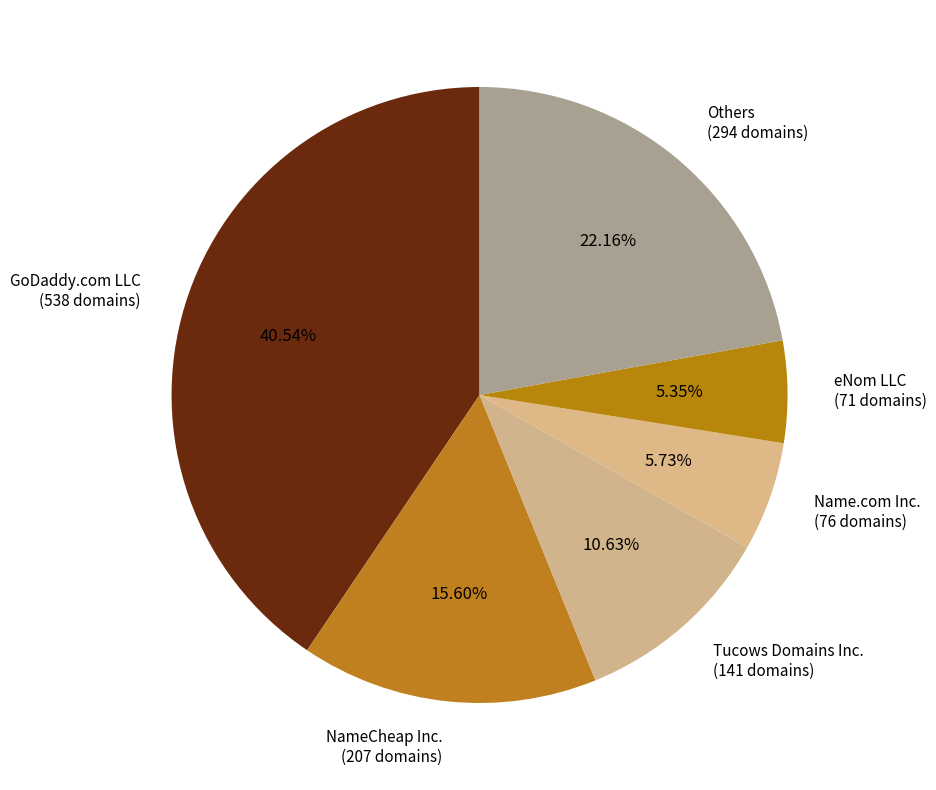

What is the ratio of the value at Tucows Domains Inc. (141 domains) to the value at NameCheap Inc. (207 domains)?

0.7